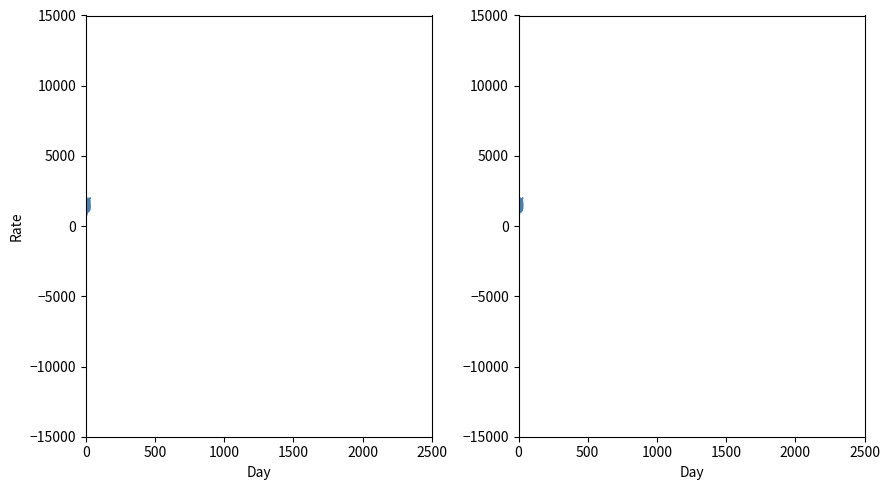

What is the difference between the maximum and minimum values in the 5:00-6:00 series?

445.3